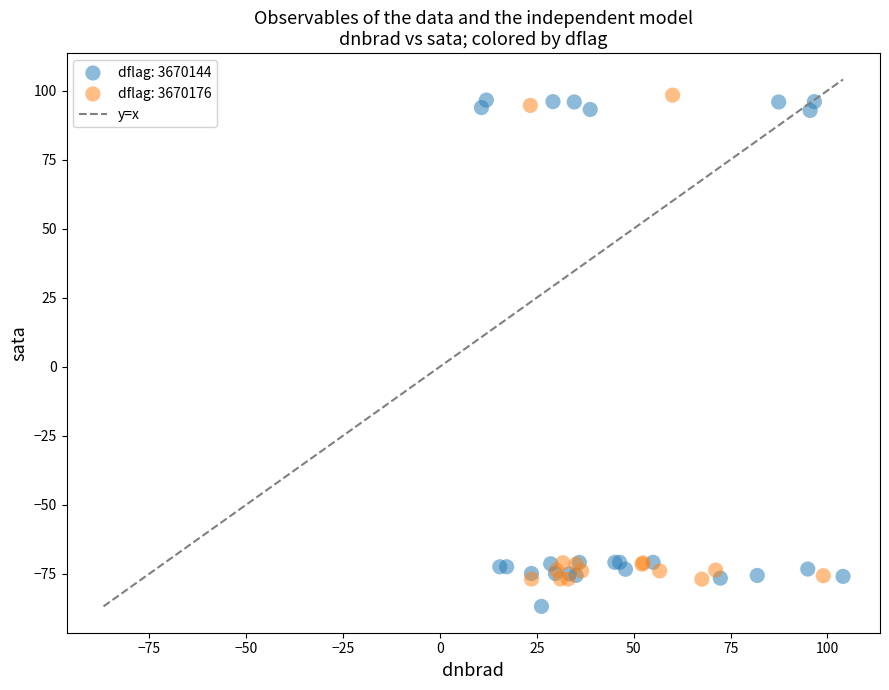

Which series contains the lowest Y value?

dflag: 3670144